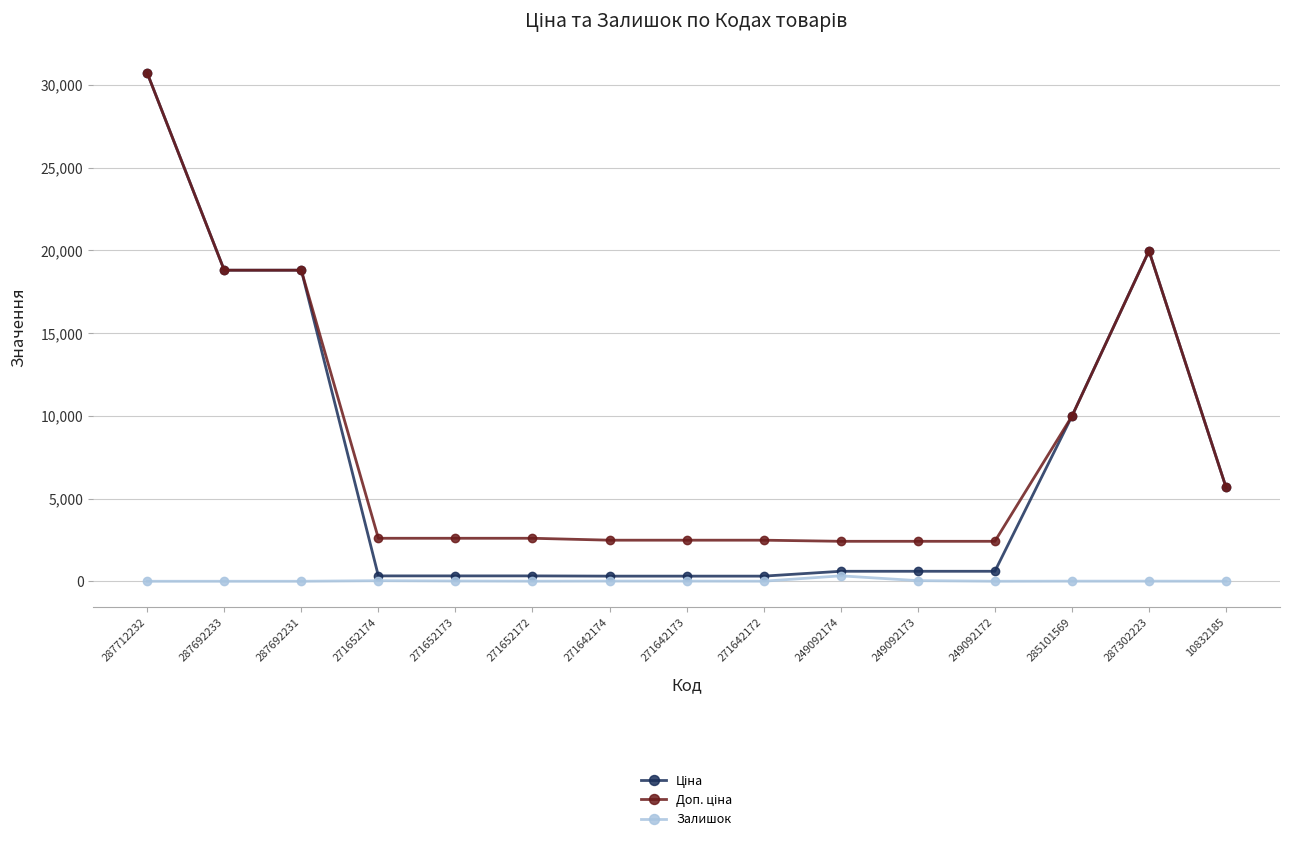

Does the chart display data point markers on the line(s)?

Yes